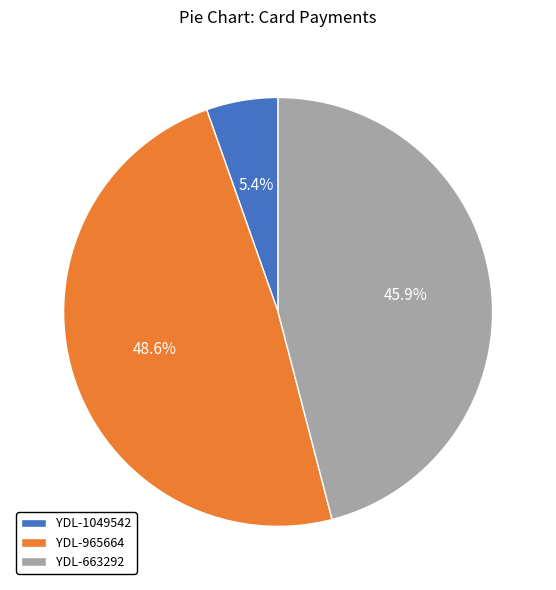

What percentage is the YDL-965664 slice, to the nearest percent?

49%